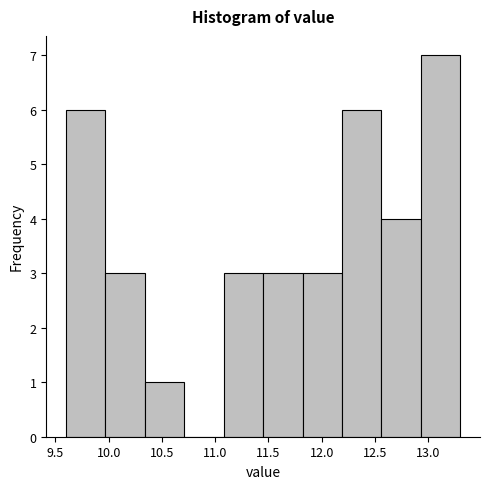

How tall is the bar that spans 11.45 to 11.82 on the x-axis? Neither the bar edges nor the heights are printed on the chart, so give them approximately, as read against the axes.

3